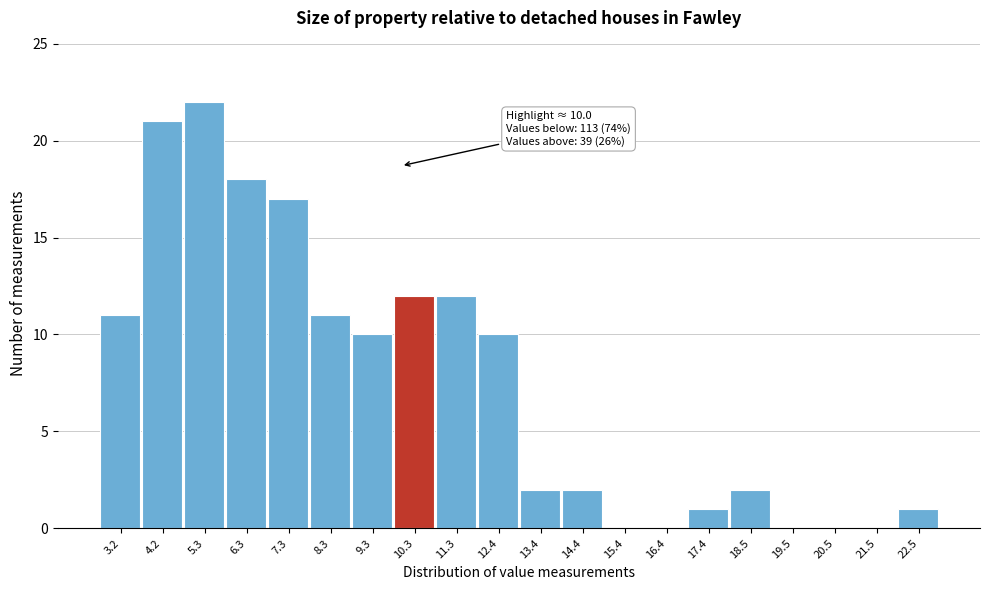

Which range on the x-axis has the tallest bar?

4.8 to 5.8